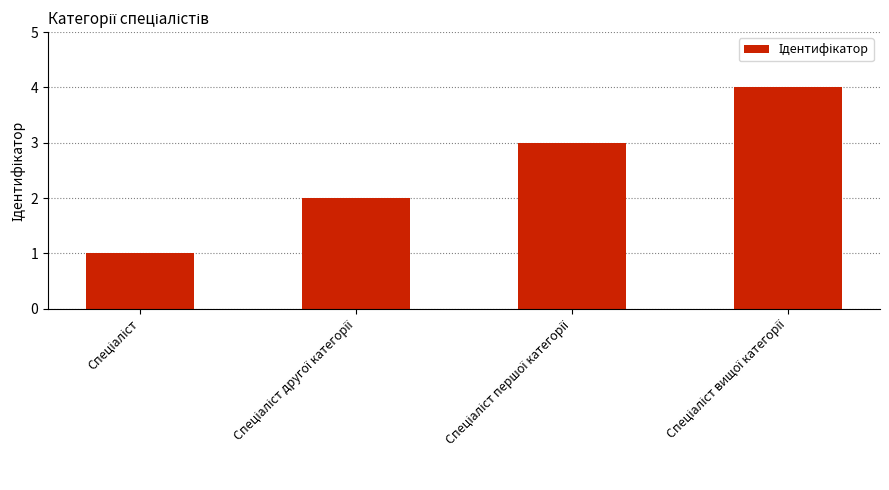

How many categories are shown in the chart?

4